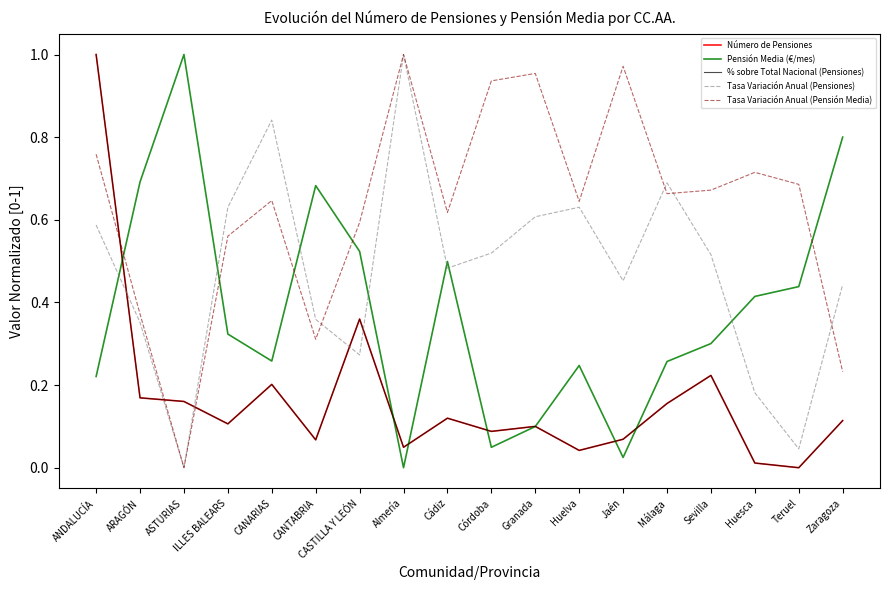

What is the total value across all series at Málaga?

1.9